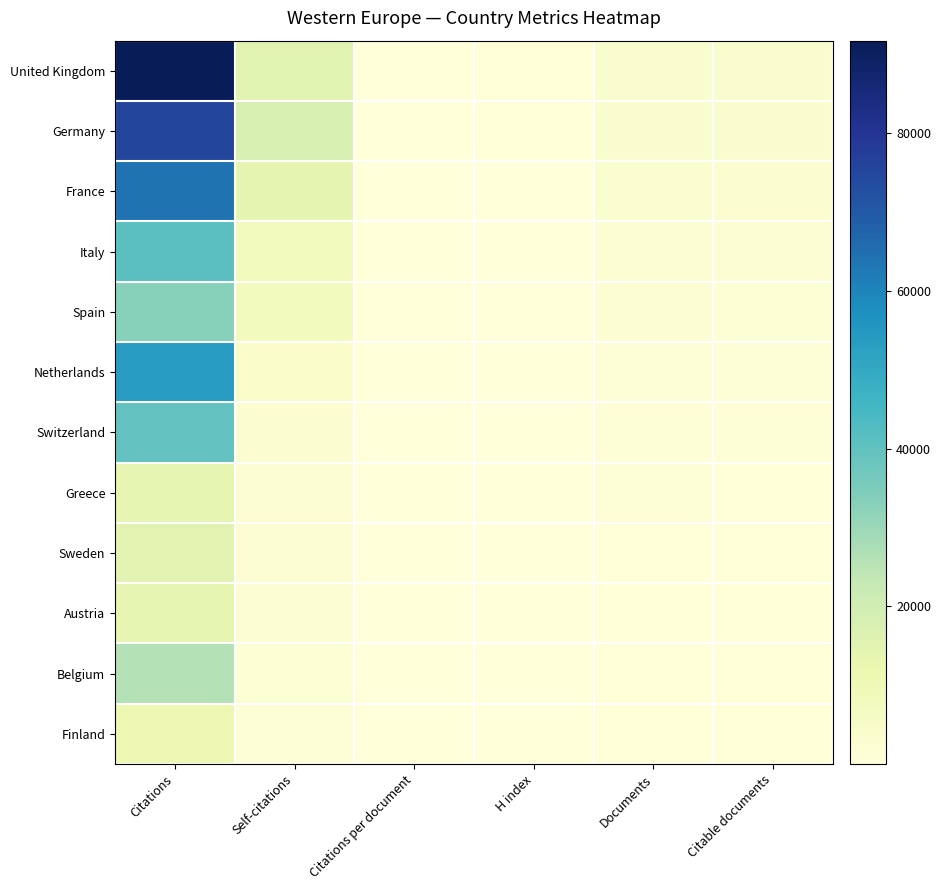

At which category is the sum across all series the highest?

Citations